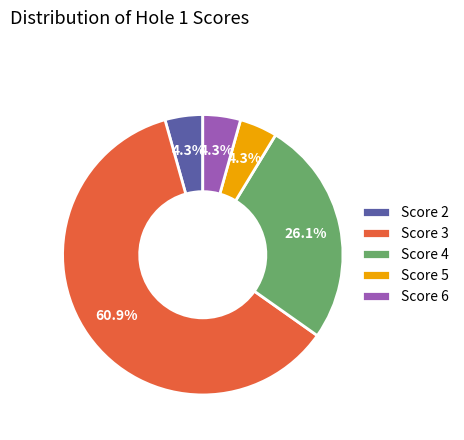

Which slice is the largest?

Score 3